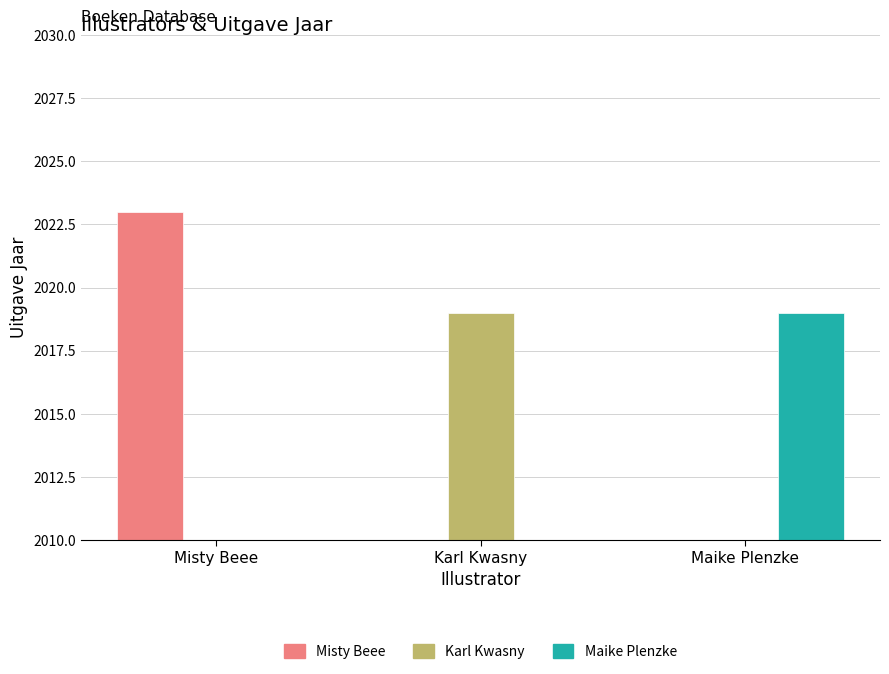

Reading right to left, extract all data points from this chart.

Misty Beee: 0	0	2023
Karl Kwasny: 0	2019	0
Maike Plenzke: 2019	0	0